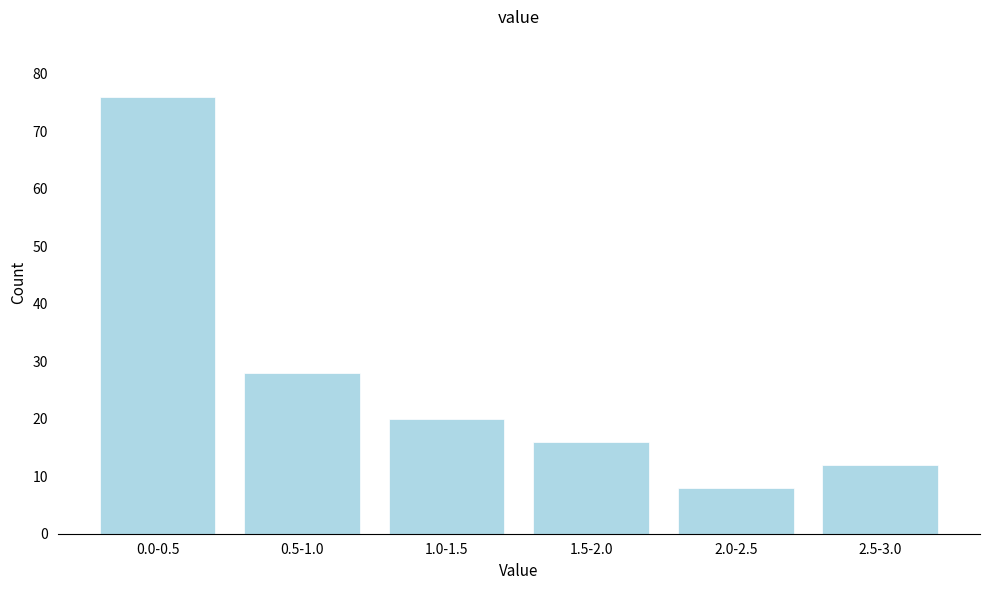

Reading right to left, extract all data points from this chart.

2.5-3.0=12	2.0-2.5=8	1.5-2.0=16	1.0-1.5=20	0.5-1.0=28	0.0-0.5=76